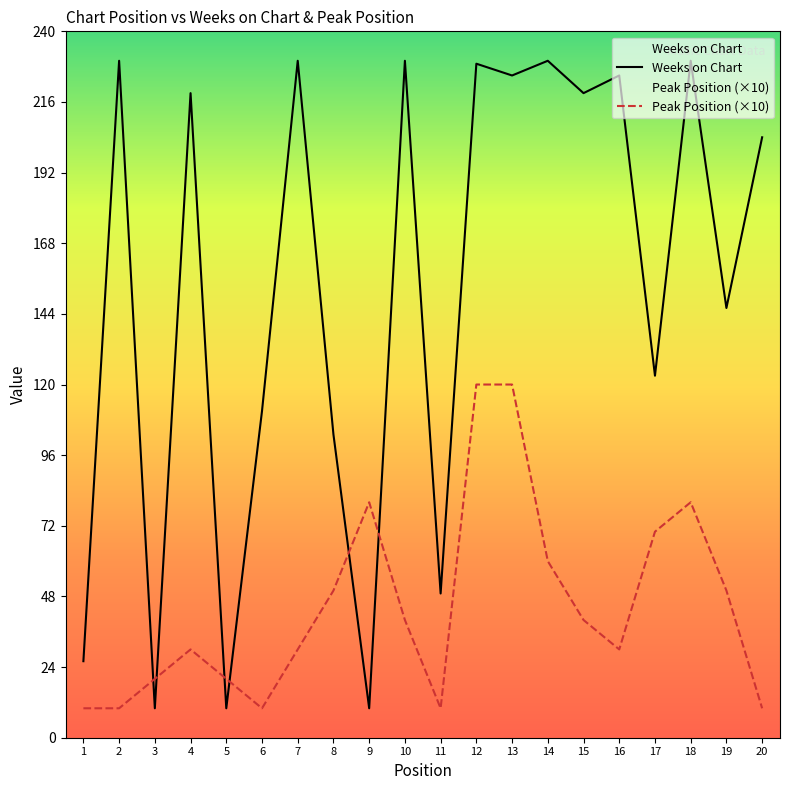

What is the spread (max minus min) of values at 1?

16